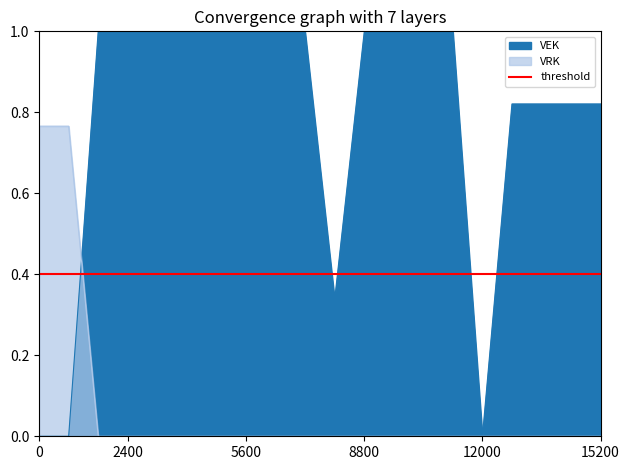

In VEK, how many points are lower than both neighbors (excluding endpoints)?

2